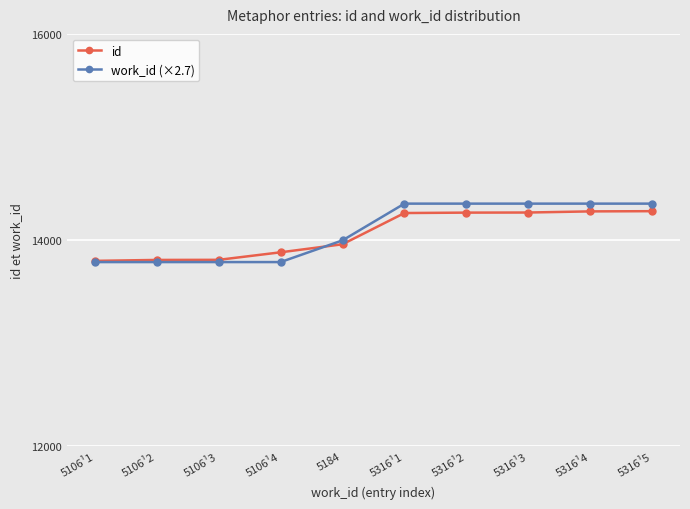

How many distinct data groups are displayed?

2